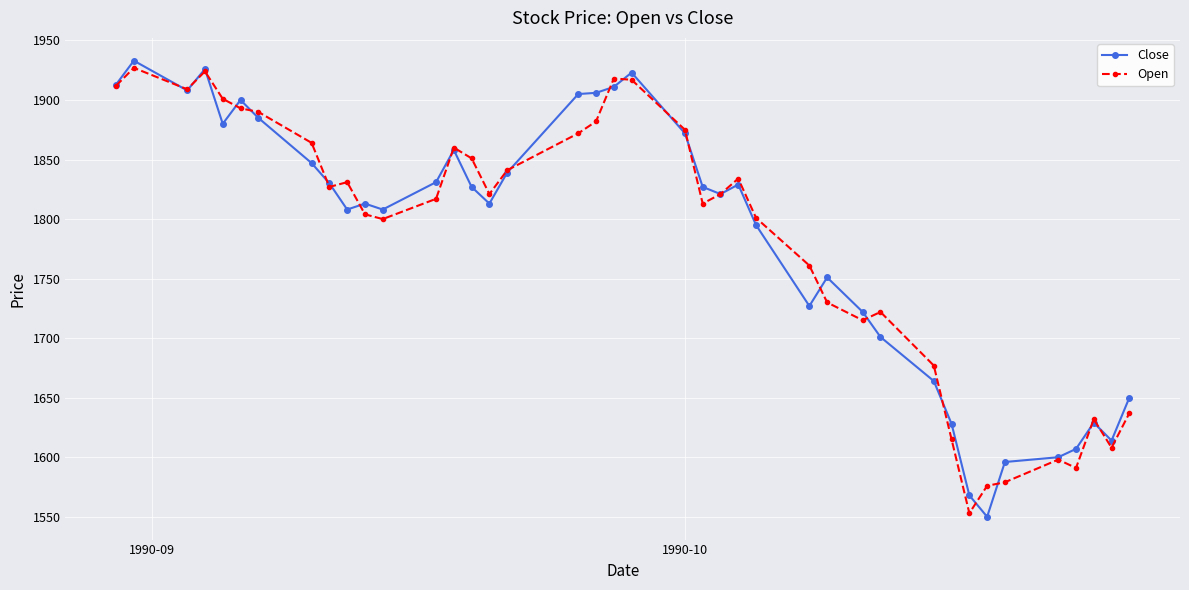

True or false: Close has more than 2 points higher than both neighbors.

True